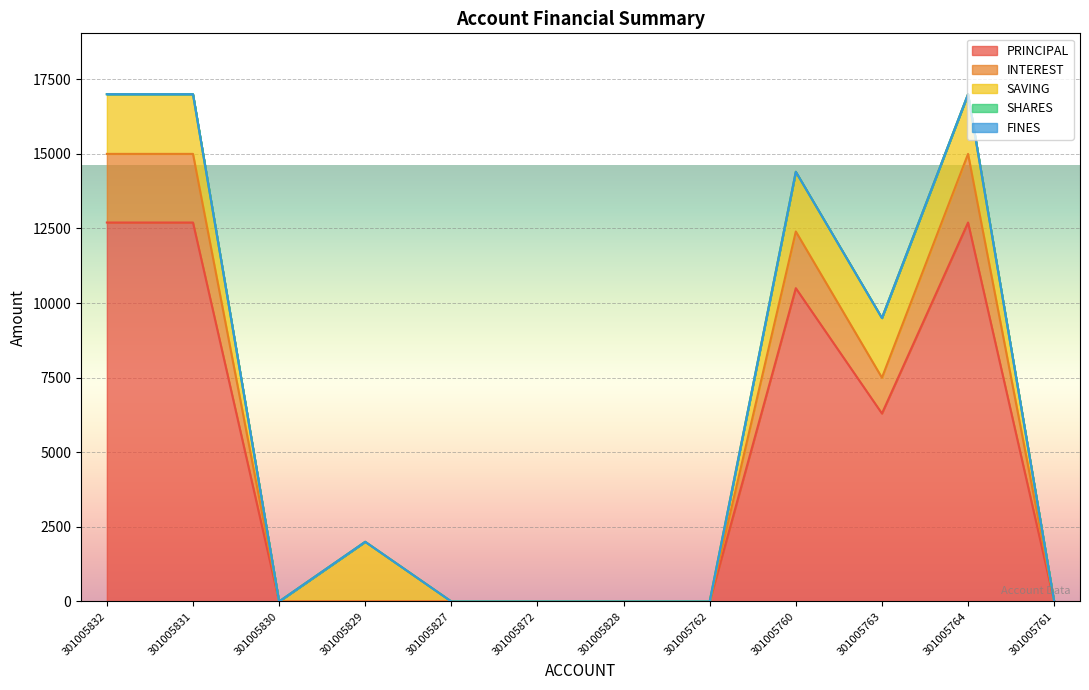

True or false: FINES and INTEREST cross at least once.

False